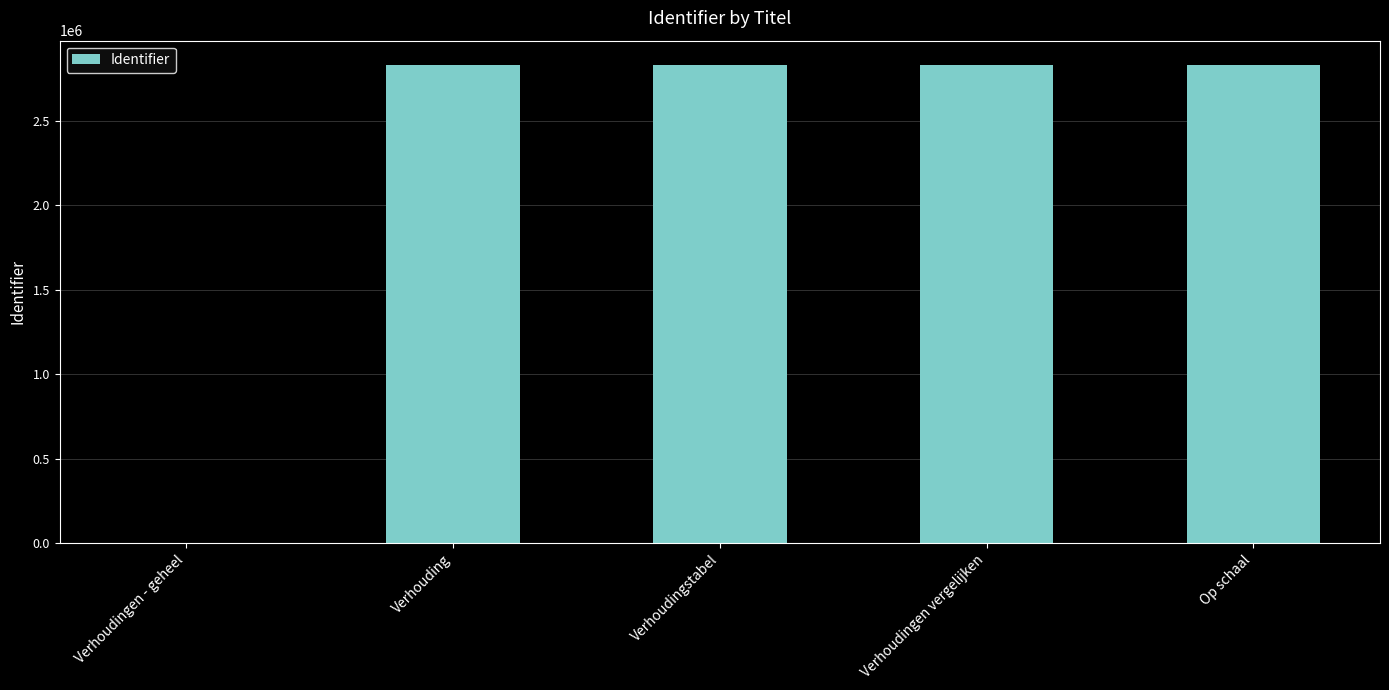

At which label is the value closest to 1415426?

Verhouding